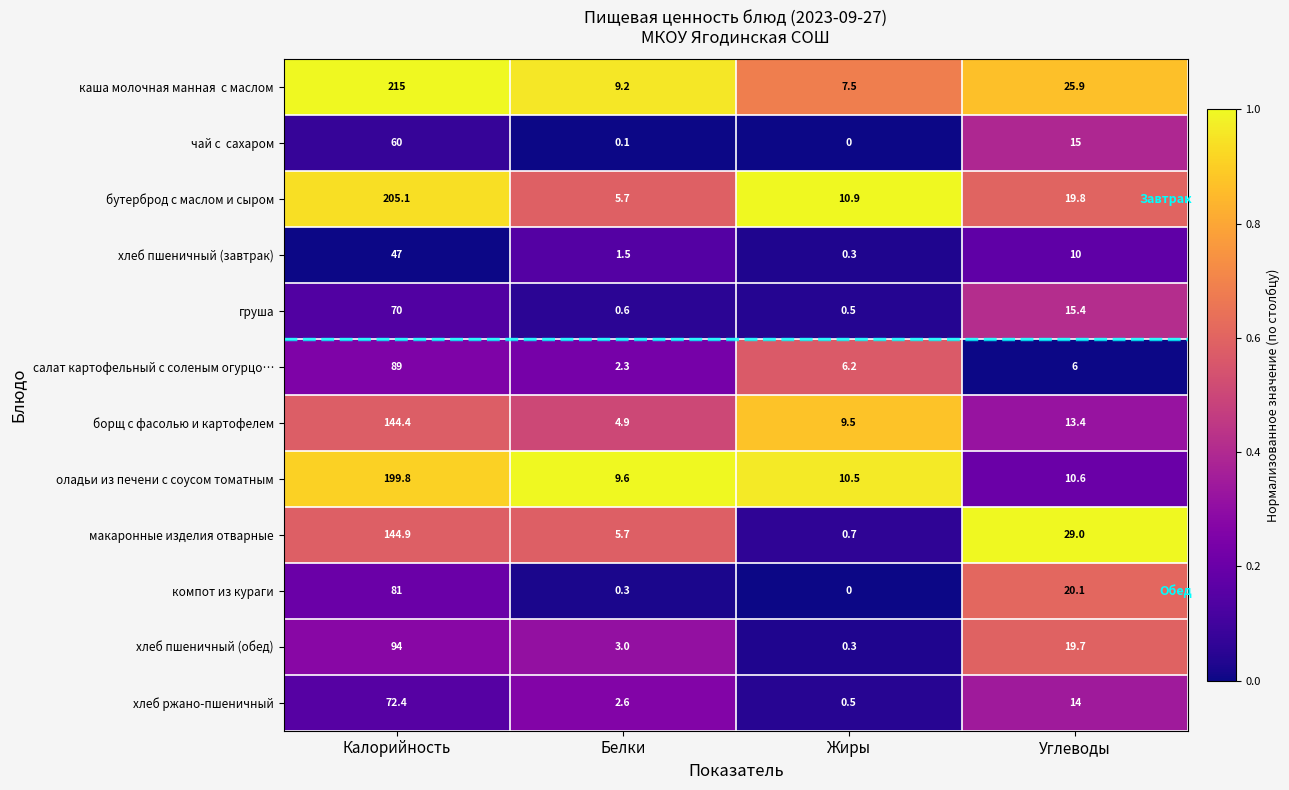

The value of борщ с фасолью и картофелем at Жиры is 9.5. True or false?

True